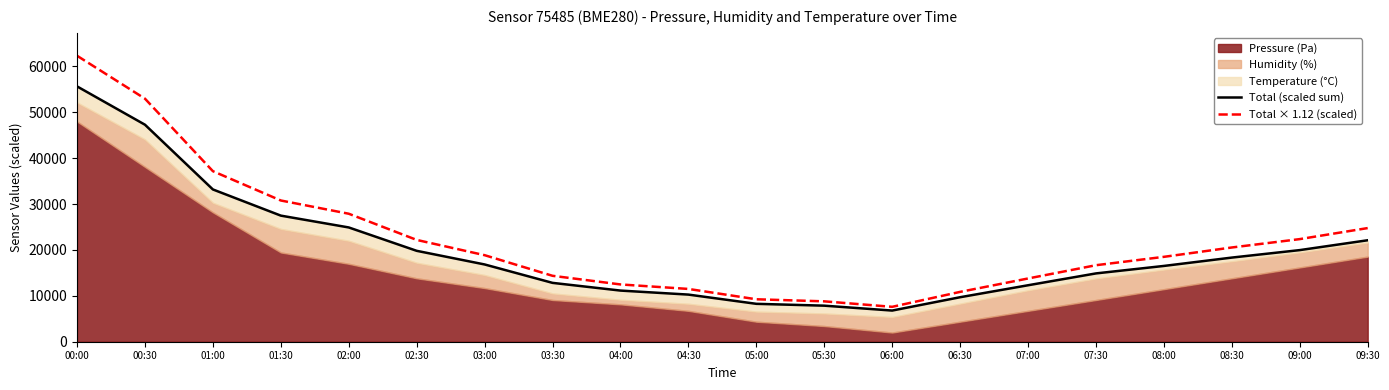

Read the Total (scaled sum) value at 09:30.

22115.4